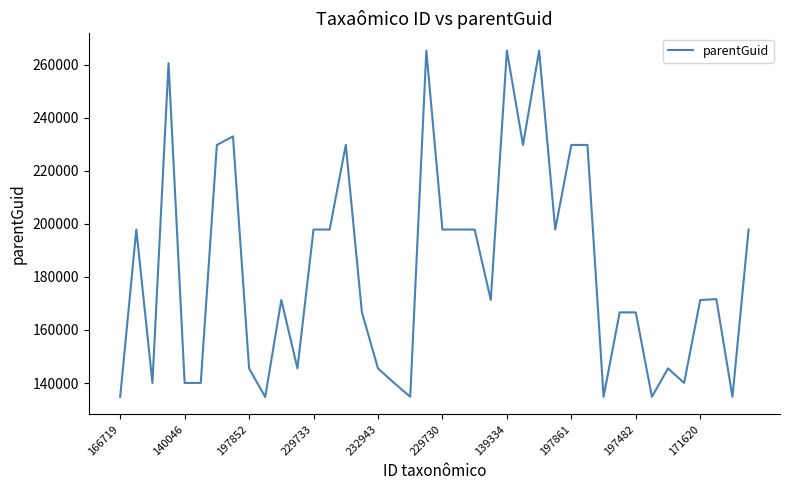

What is the difference between the maximum and minimum values?

130518